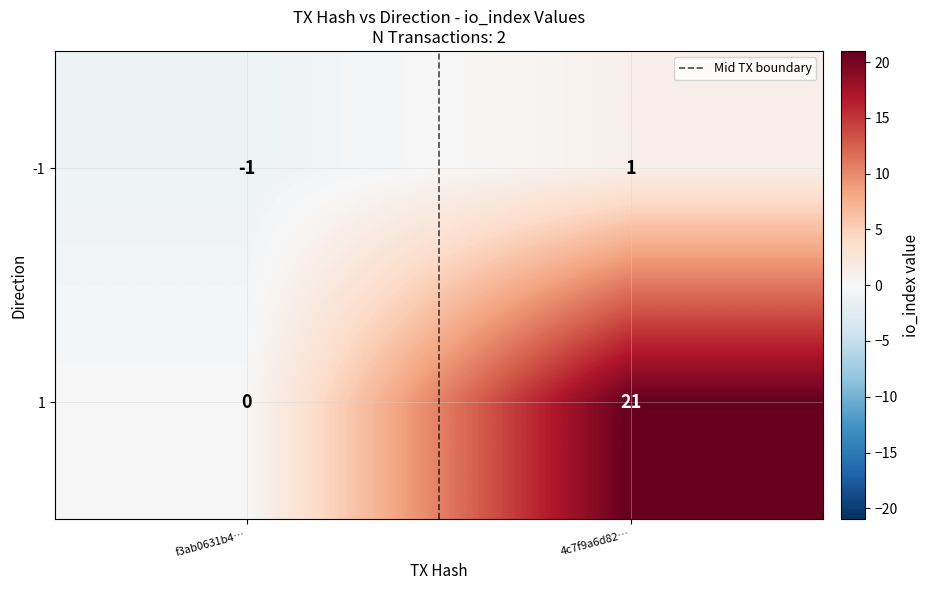

Rank the series by their maximum value, from lowest to highest.

-1, 1